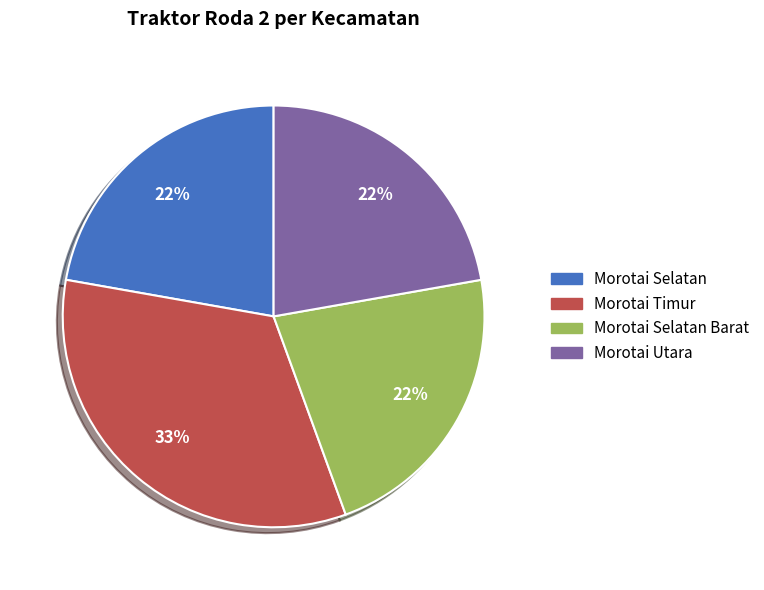

How many segments does this pie chart have?

4